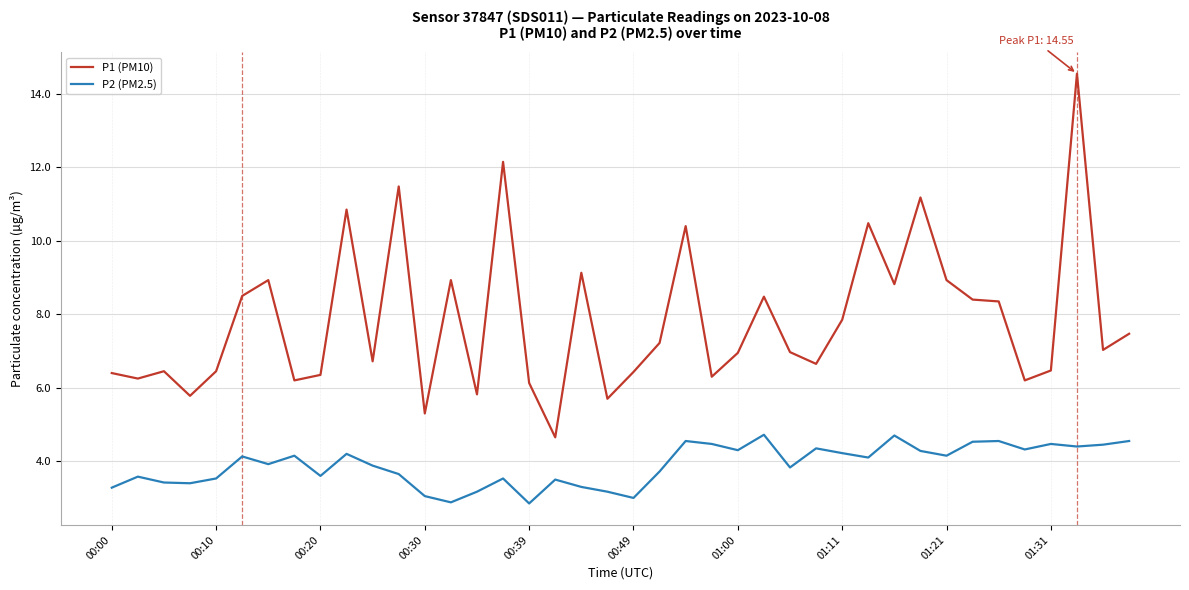

Which series has the widest spread of values?

P1 (PM10)